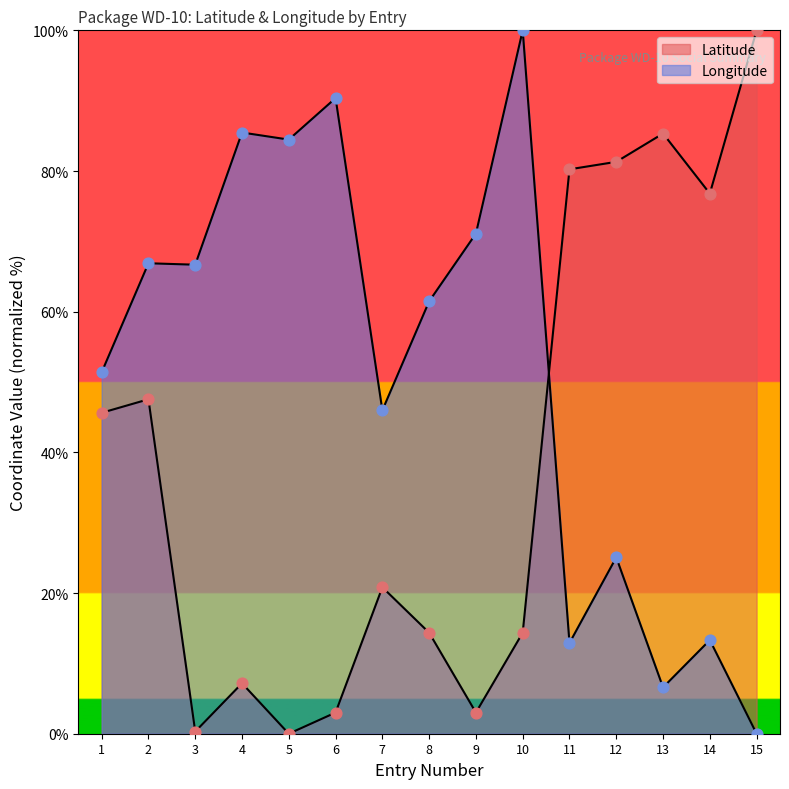

At how many categories does at least one series exceed 69?

10